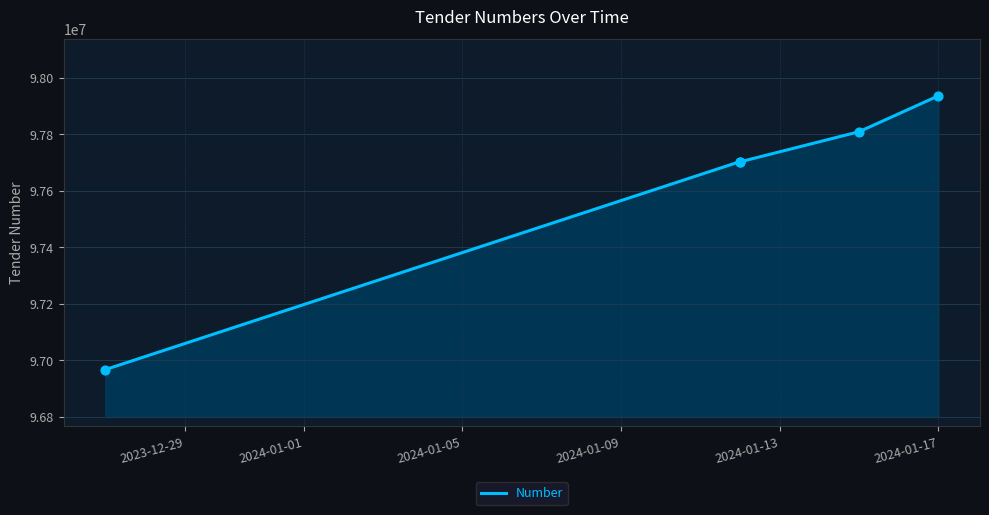

What is the change in value from 2023-12-29 to 2024-01-05?

+735273